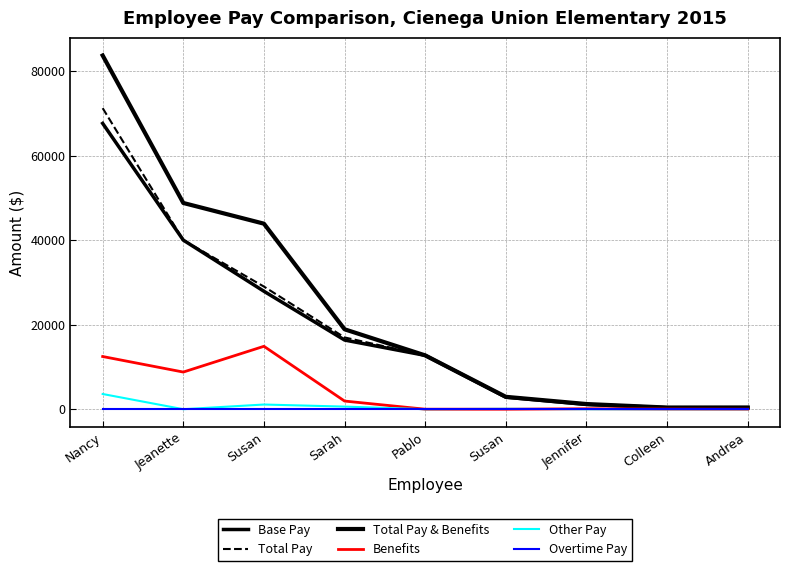

Is this an area chart (filled region under the line)?

No